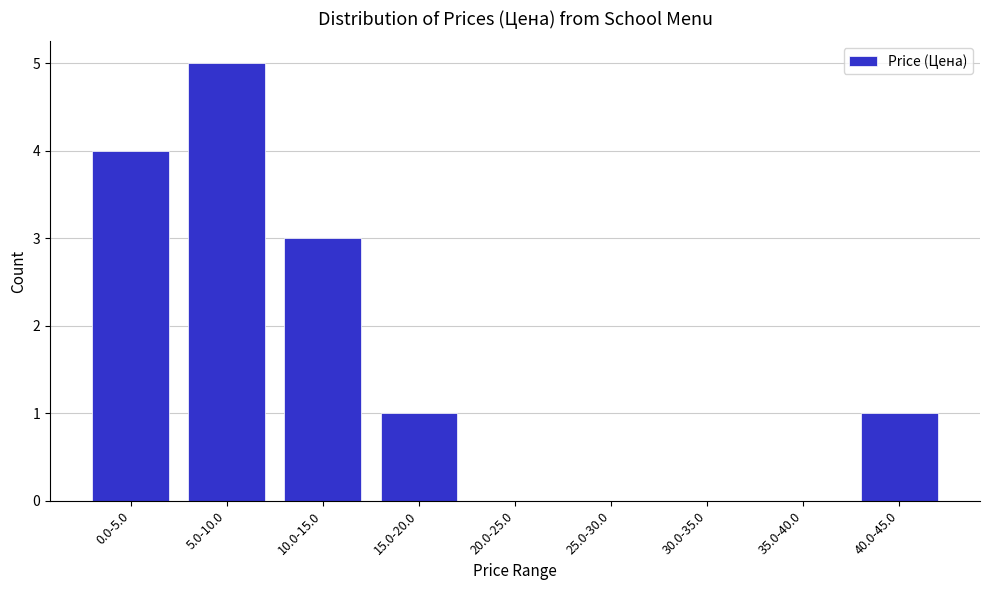

Reading left to right, list all the values displayed in this chart.

0.0-5.0=4	5.0-10.0=5	10.0-15.0=3	15.0-20.0=1	20.0-25.0=0	25.0-30.0=0	30.0-35.0=0	35.0-40.0=0	40.0-45.0=1